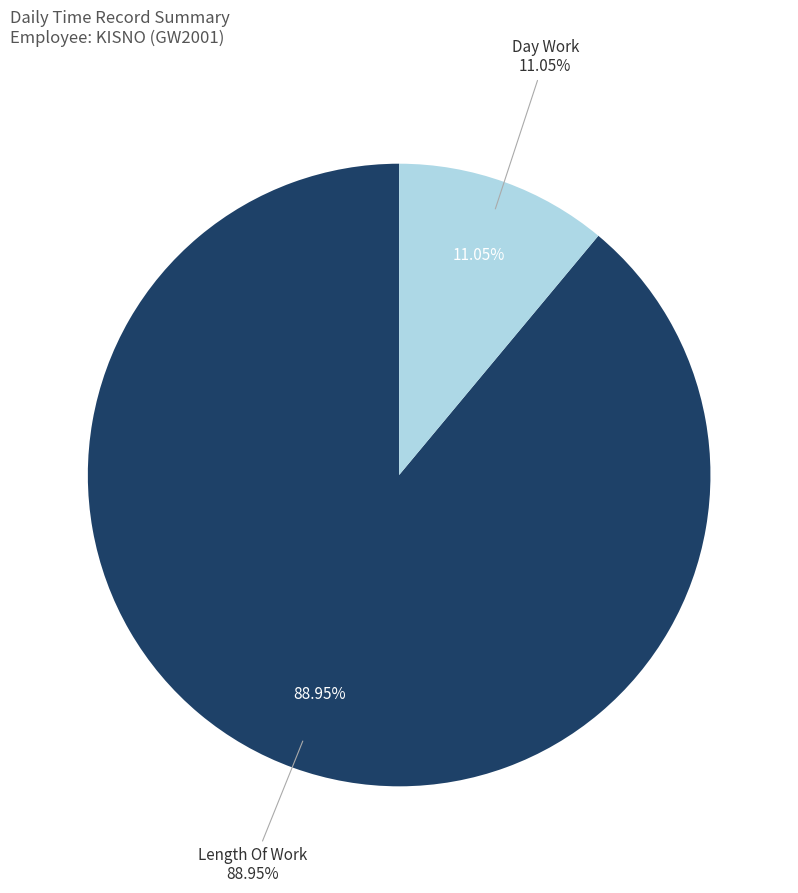

Does Over Time 1.5 account for over 50% of the chart?

No